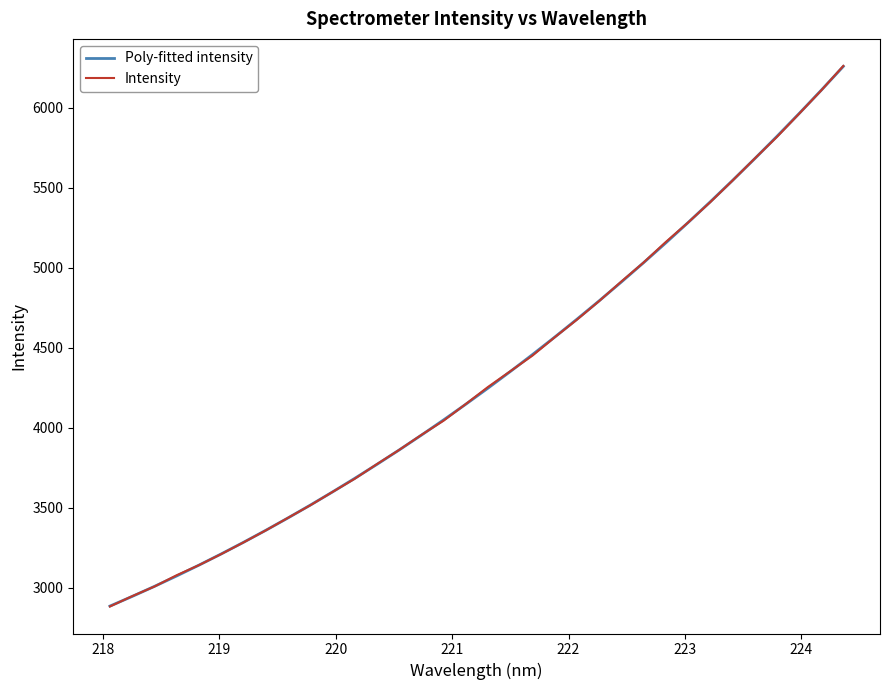

How many lines are shown in the chart?

2